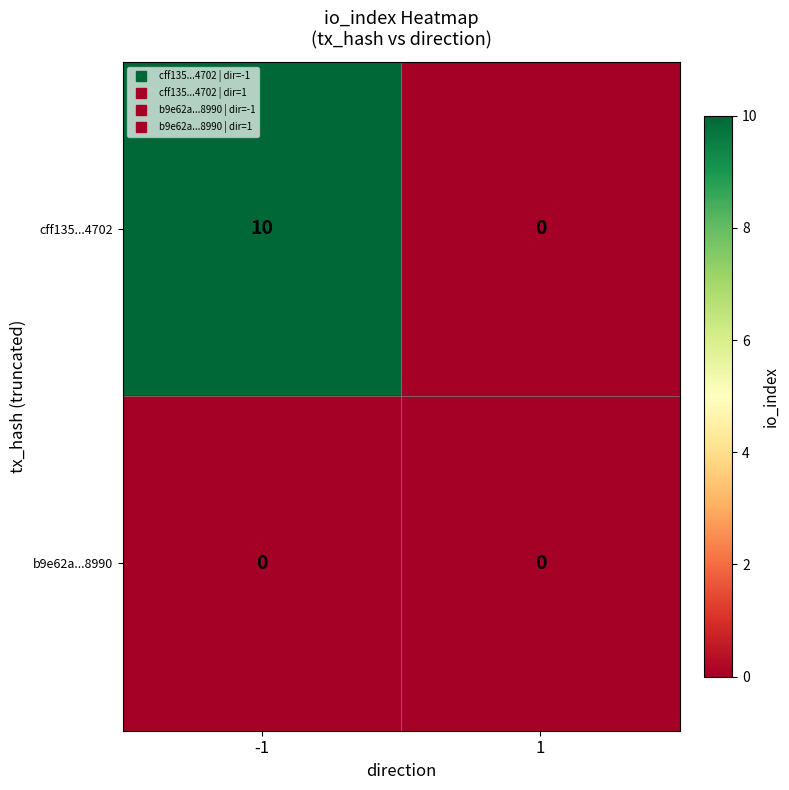

Rank the series by their maximum value, from lowest to highest.

b9e62a...8990, cff135...4702